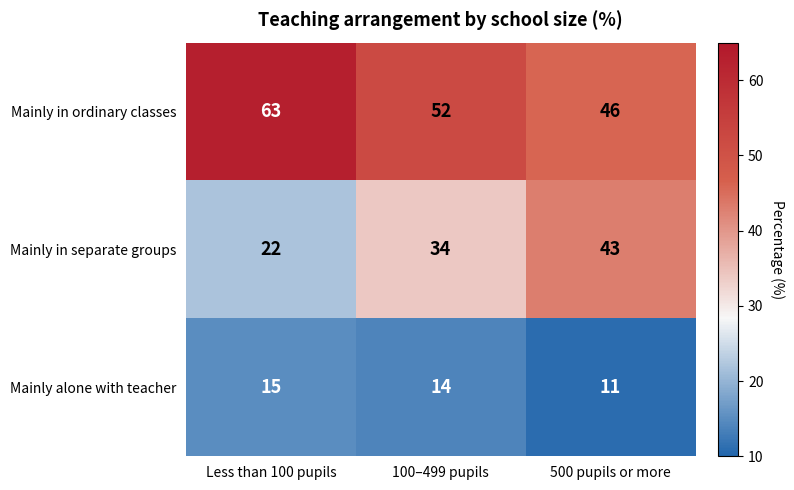

Reading left to right, what are all the values shown in this chart?

Mainly in ordinary classes: 63	52	46
Mainly in separate groups: 22	34	43
Mainly alone with teacher: 15	14	11